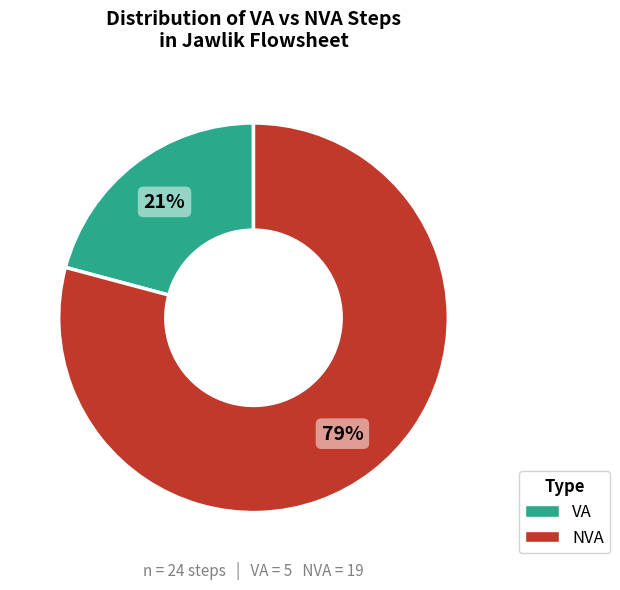

Is the sum of VA and NVA greater than half?

Yes